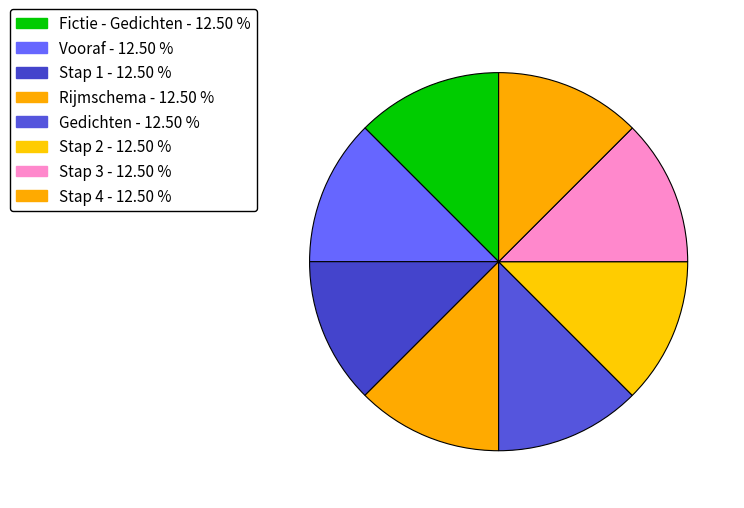

How many segments does this pie chart have?

8